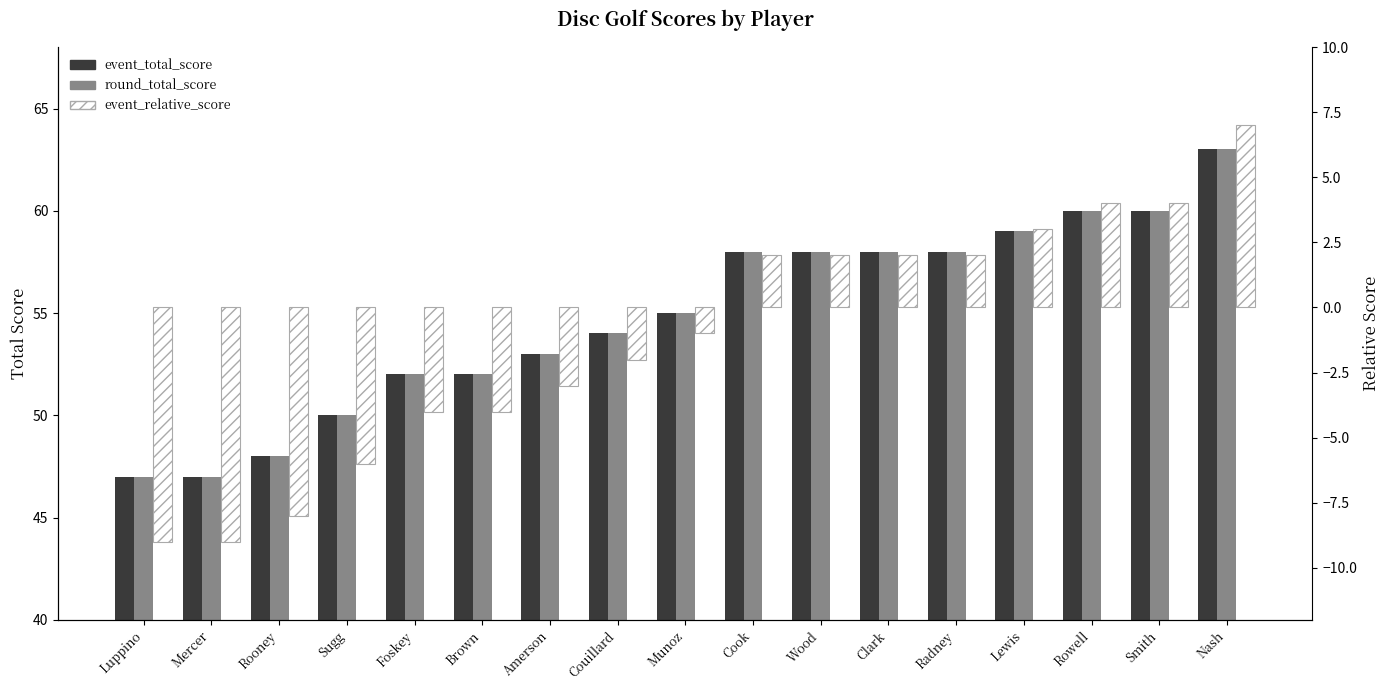

Does the chart contain stacked bars?

No